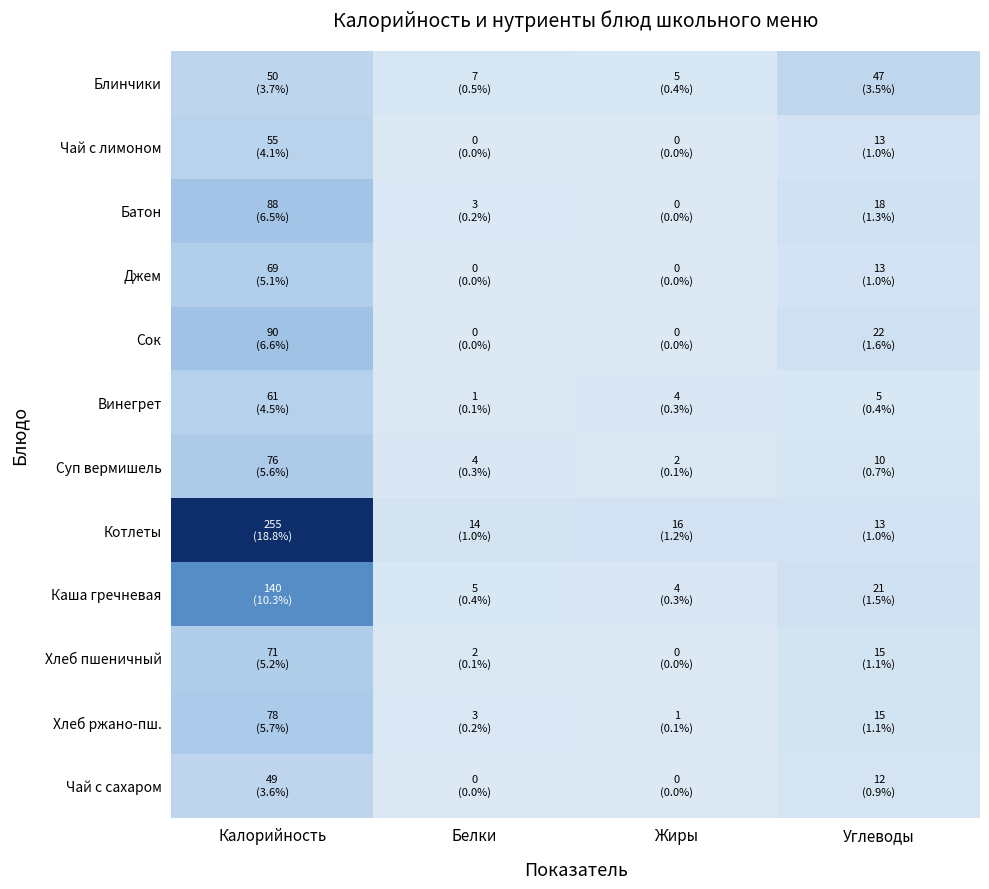

At Жиры, list the series in order from largest to smallest.

Котлеты, Блинчики, Винегрет, Каша гречневая, Суп вермишель, Хлеб ржано-пш., Чай с лимоном, Батон, Джем, Сок, Хлеб пшеничный, Чай с сахаром